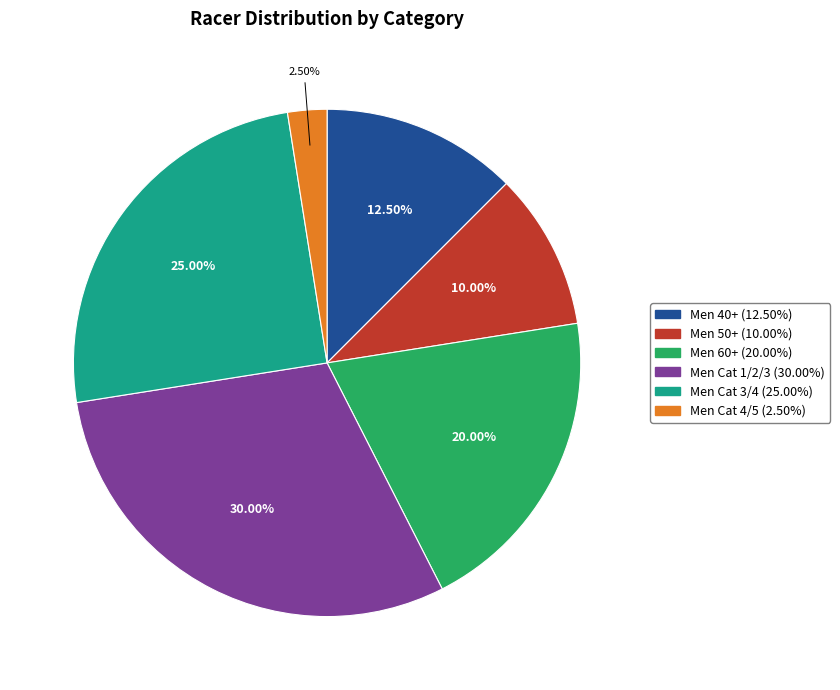

To the nearest percent, what portion does Men Cat 3/4 represent?

25%